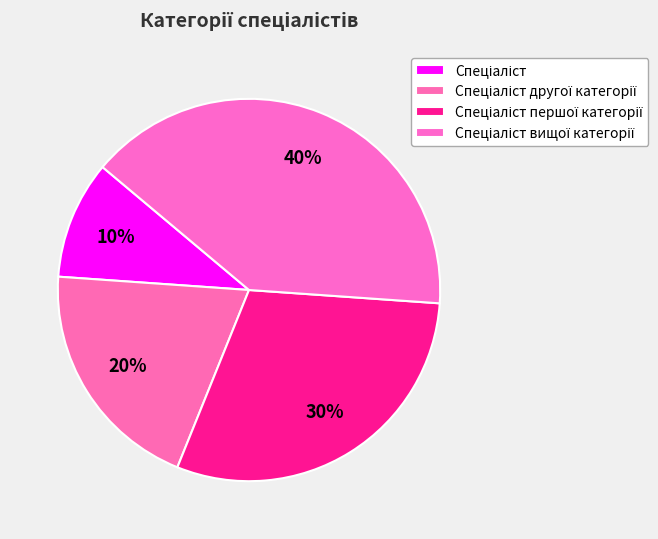

Is there any slice that represents more than half of the pie?

No